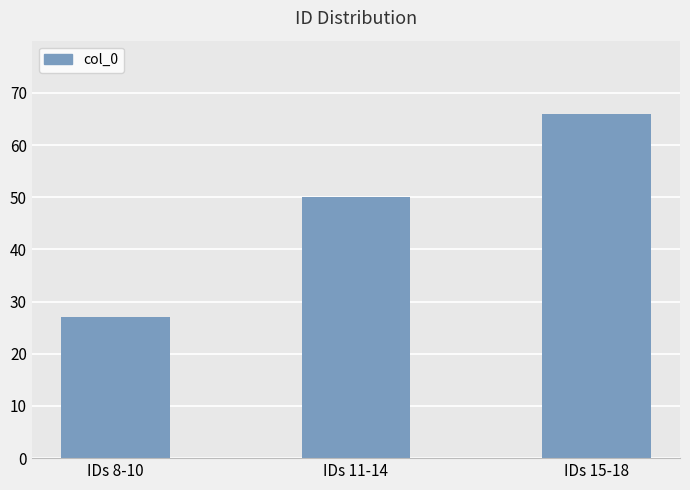

Is it true that the value at IDs 11-14 is 28?

False